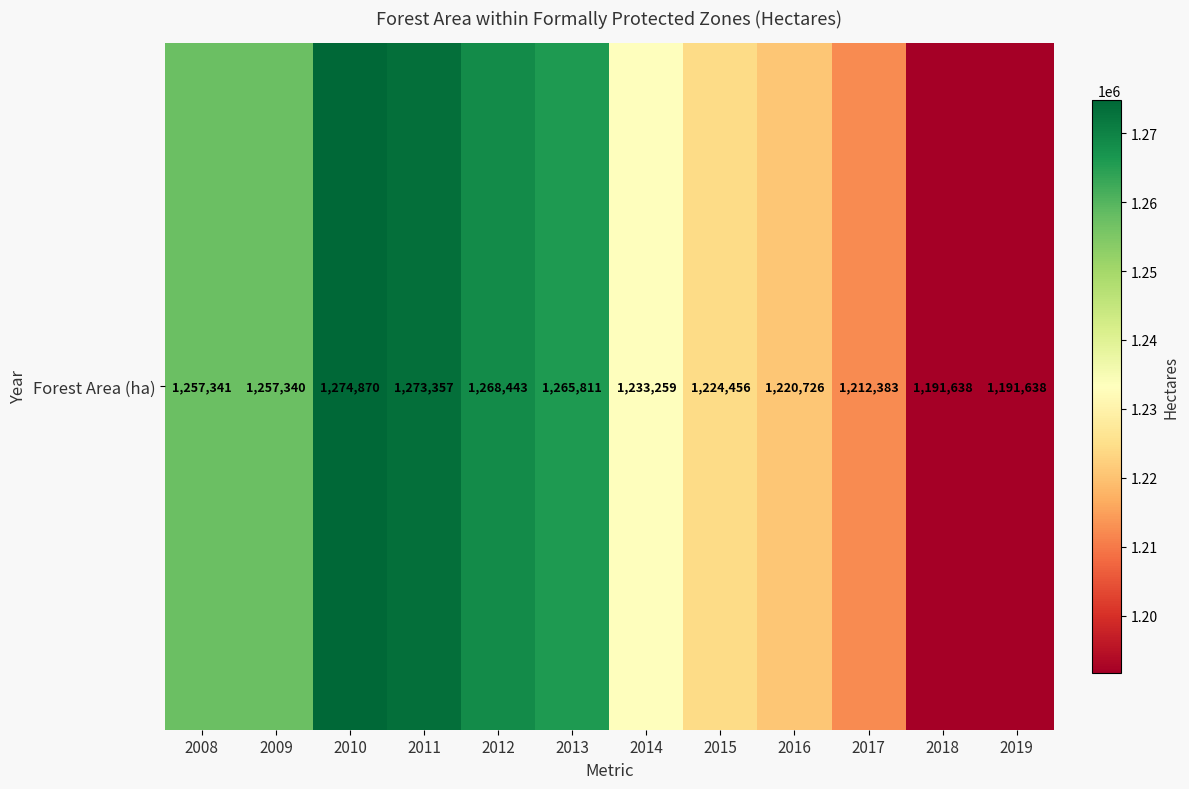

List the labels in order of value, largest first.

2010, 2011, 2012, 2013, 2008, 2009, 2014, 2015, 2016, 2017, 2018, 2019